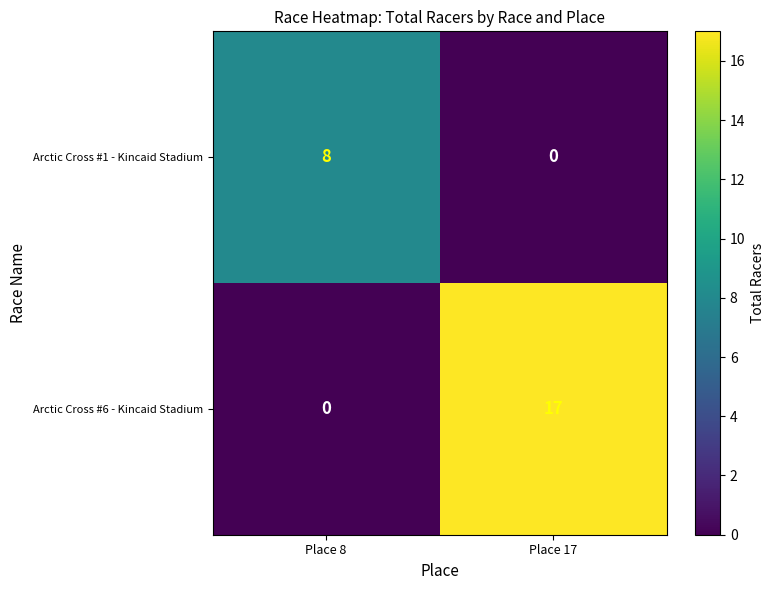

What value does the Arctic Cross #6 - Kincaid Stadium series have at Place 17, to the nearest 10?

20